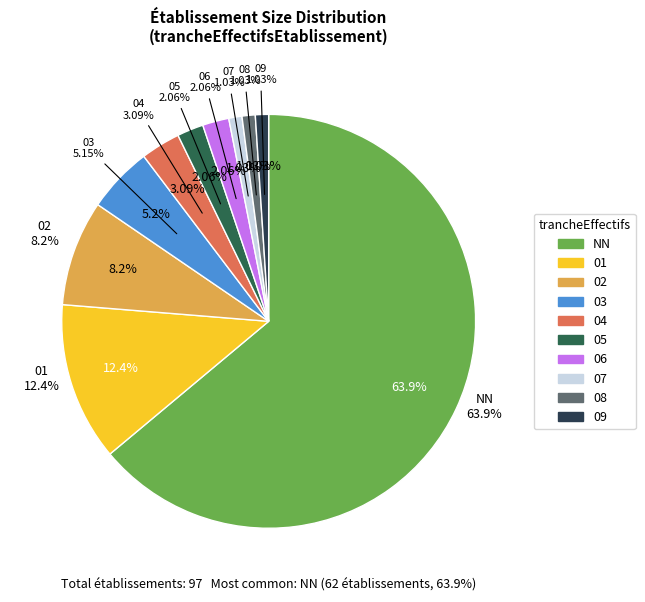

To the nearest percent, what is the combined percentage of 04 and 05?

5%